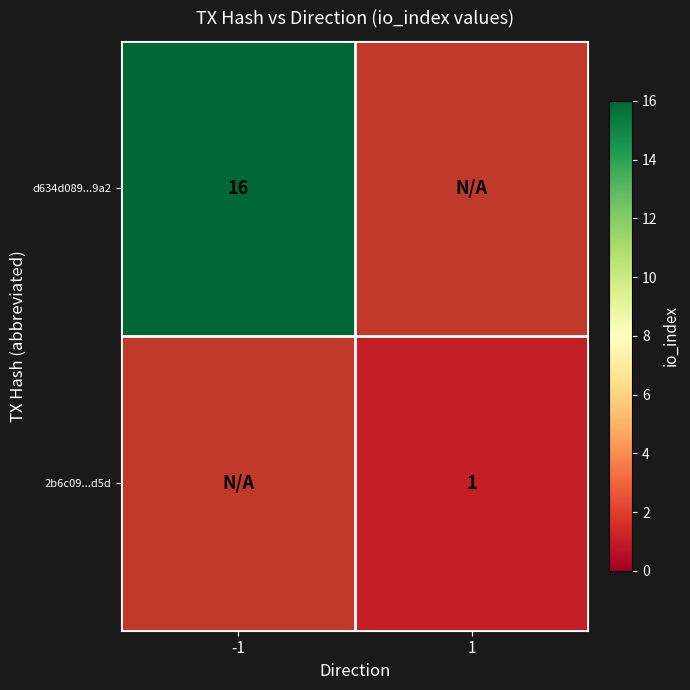

How many data points does each series have?

2